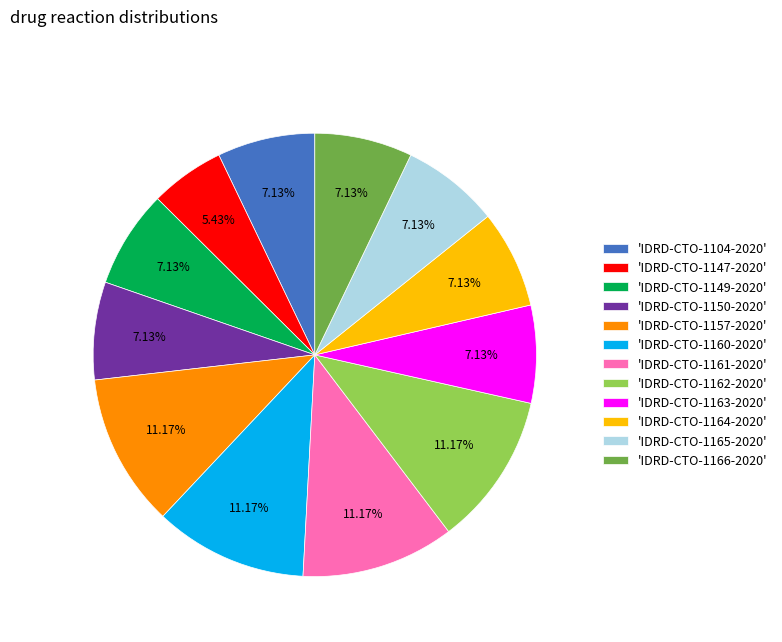

Is 'IDRD-CTO-1160-2020' the majority of the pie?

No